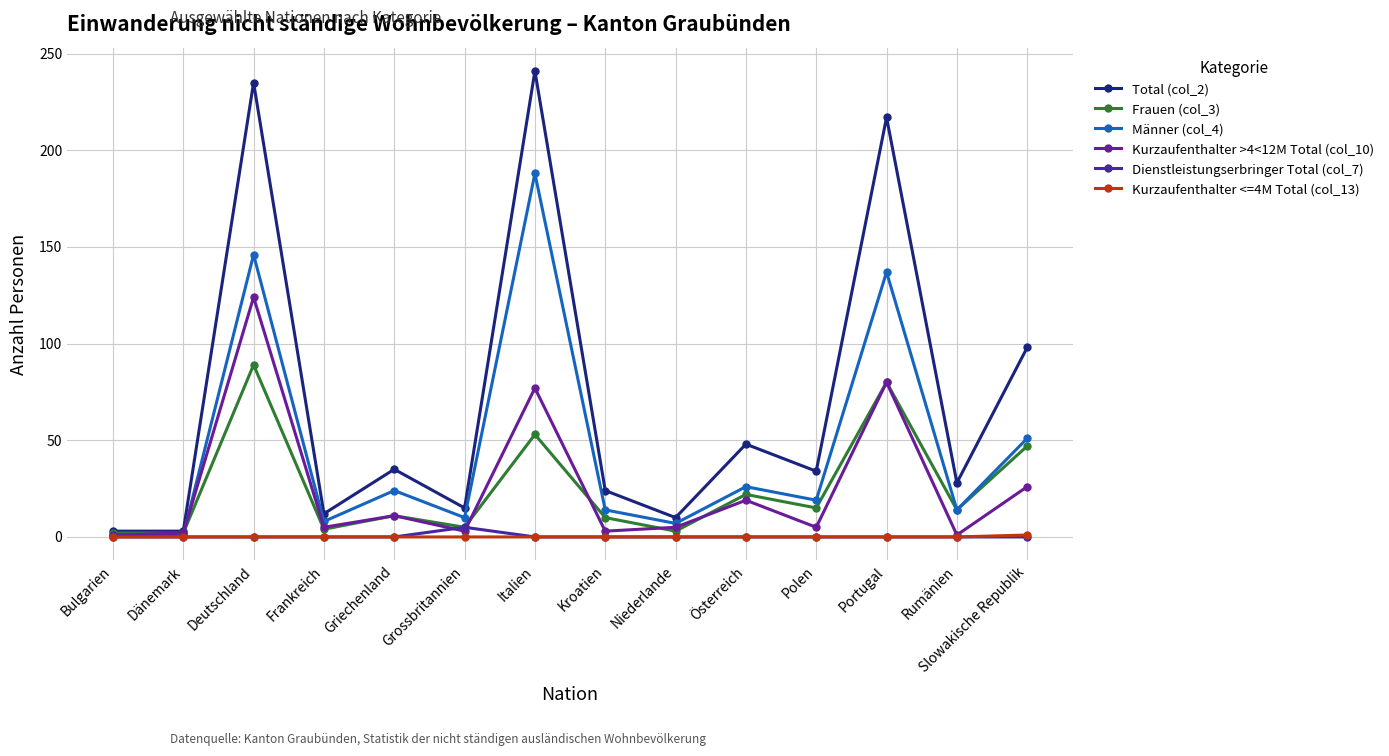

True or false: Männer (col_4) and Total (col_2) intersect in this chart.

False